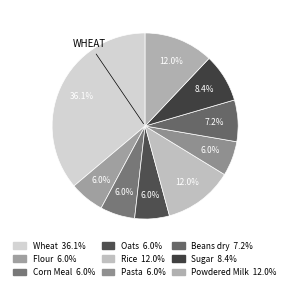

To the nearest percent, what is the difference between the largest and smallest slice percentages?

30%